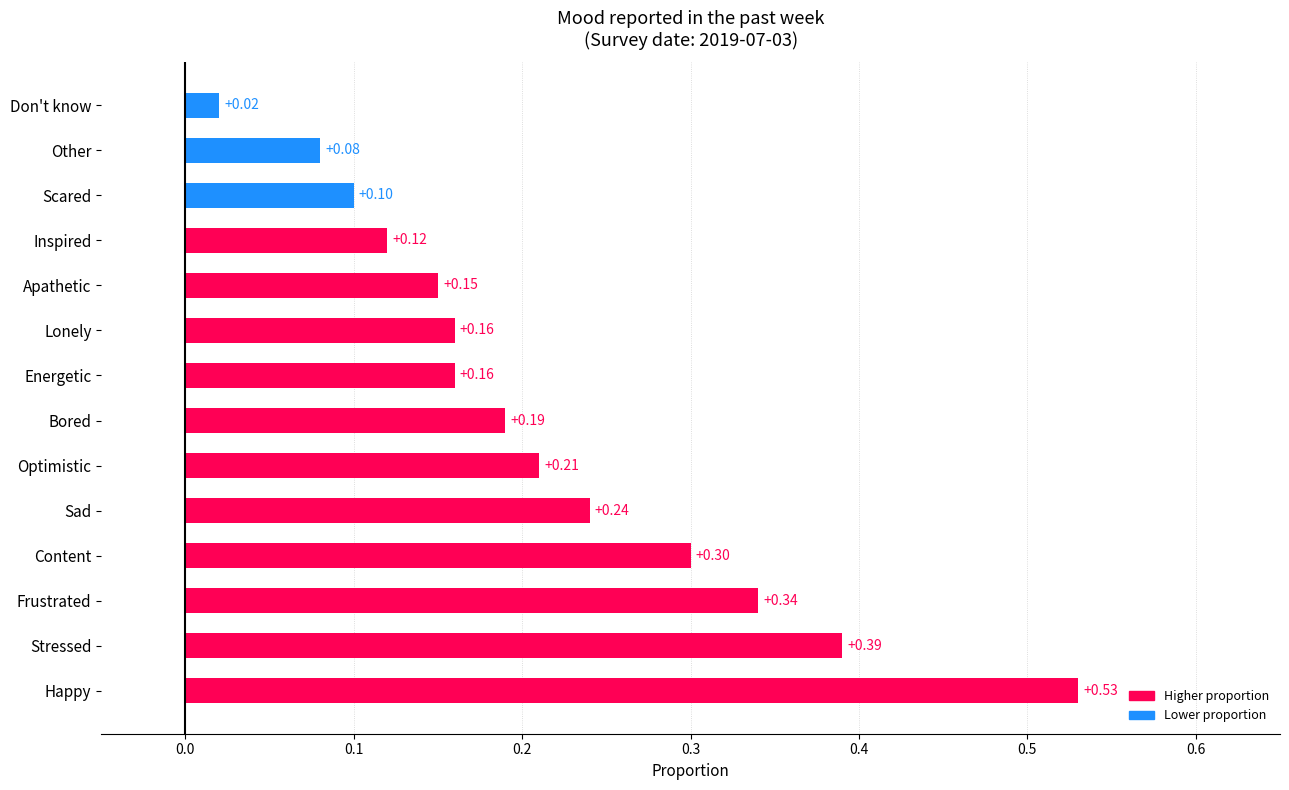

Between Stressed and Apathetic, which is larger?

Stressed